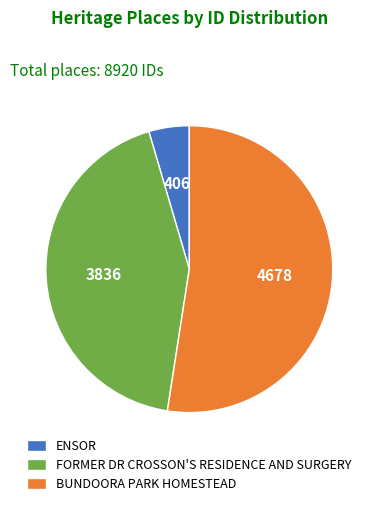

What is the ratio of the value at FORMER DR CROSSON'S RESIDENCE AND SURGERY to the value at ENSOR?

9.4